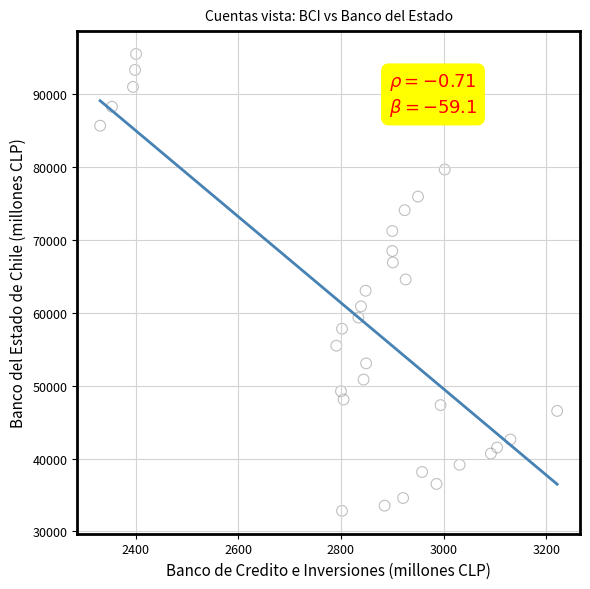

What is the range of X values (max minus min)?

890